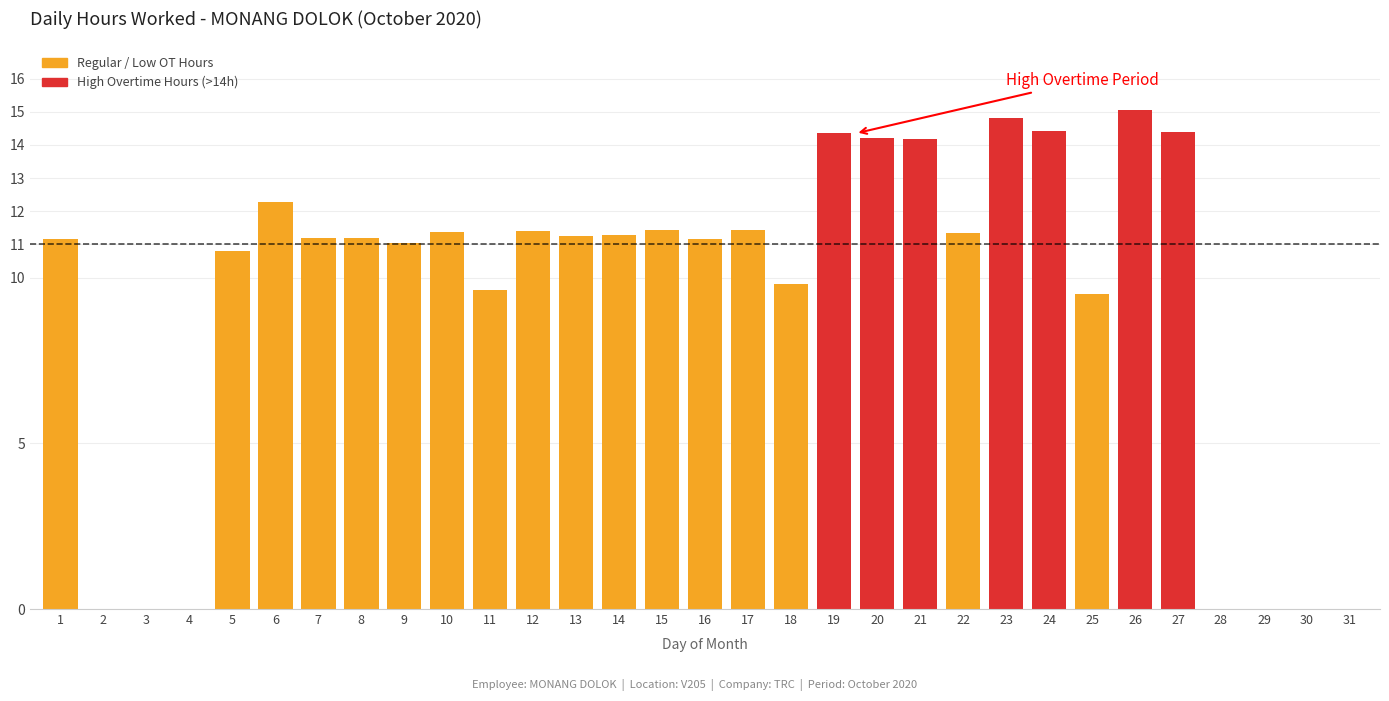

What is the average value?

9.3